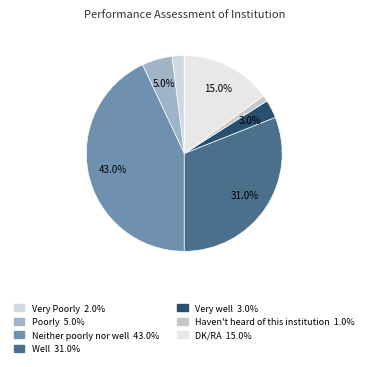

To the nearest percent, what portion does Very well represent?

3%